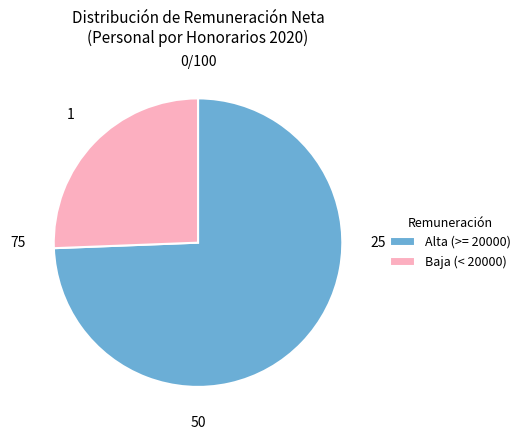

Count the number of slices in the pie.

2